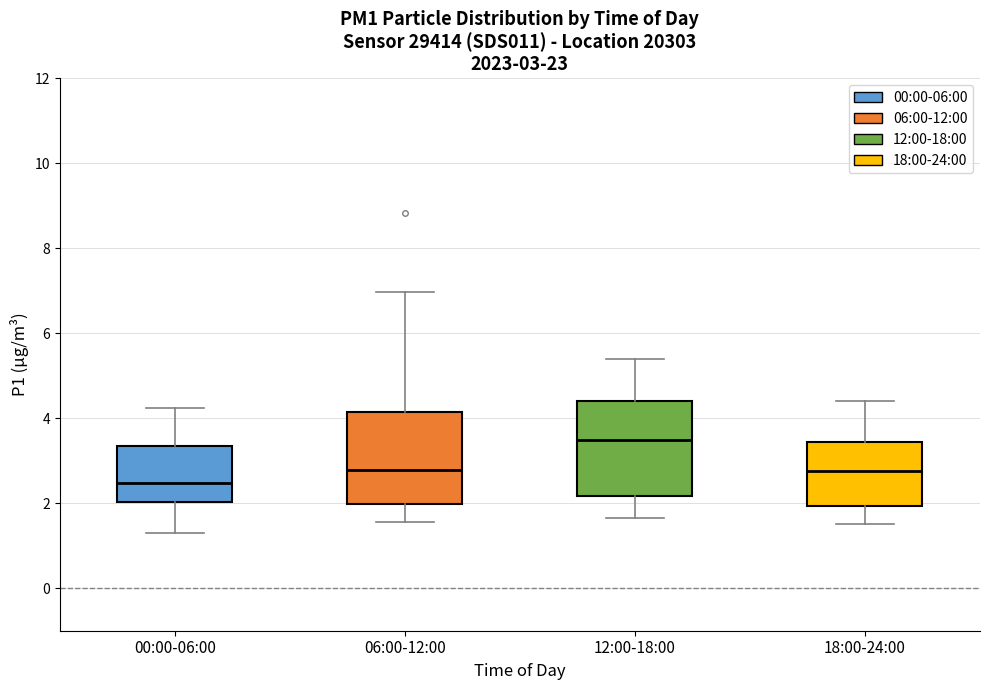

Which box has the highest median line?

12:00-18:00